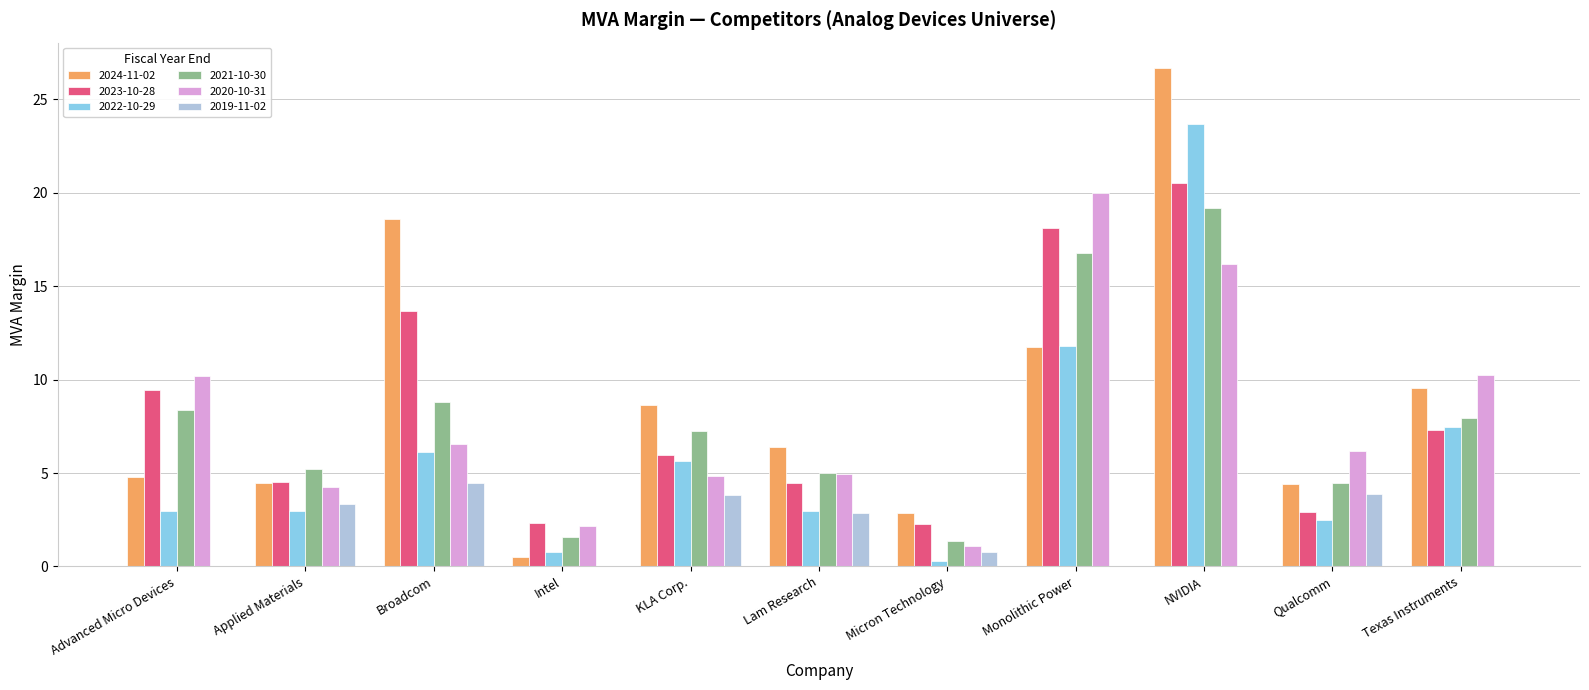

What are all the series names shown in the legend?

2024-11-02, 2023-10-28, 2022-10-29, 2021-10-30, 2020-10-31, 2019-11-02